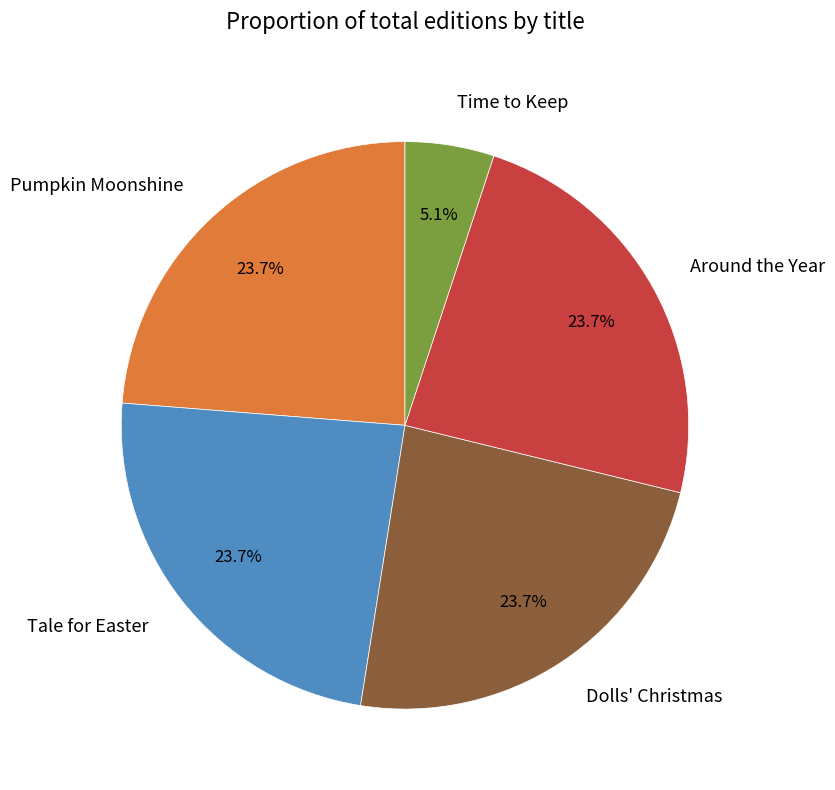

True or false: Tale for Easter accounts for 24% of the total.

True